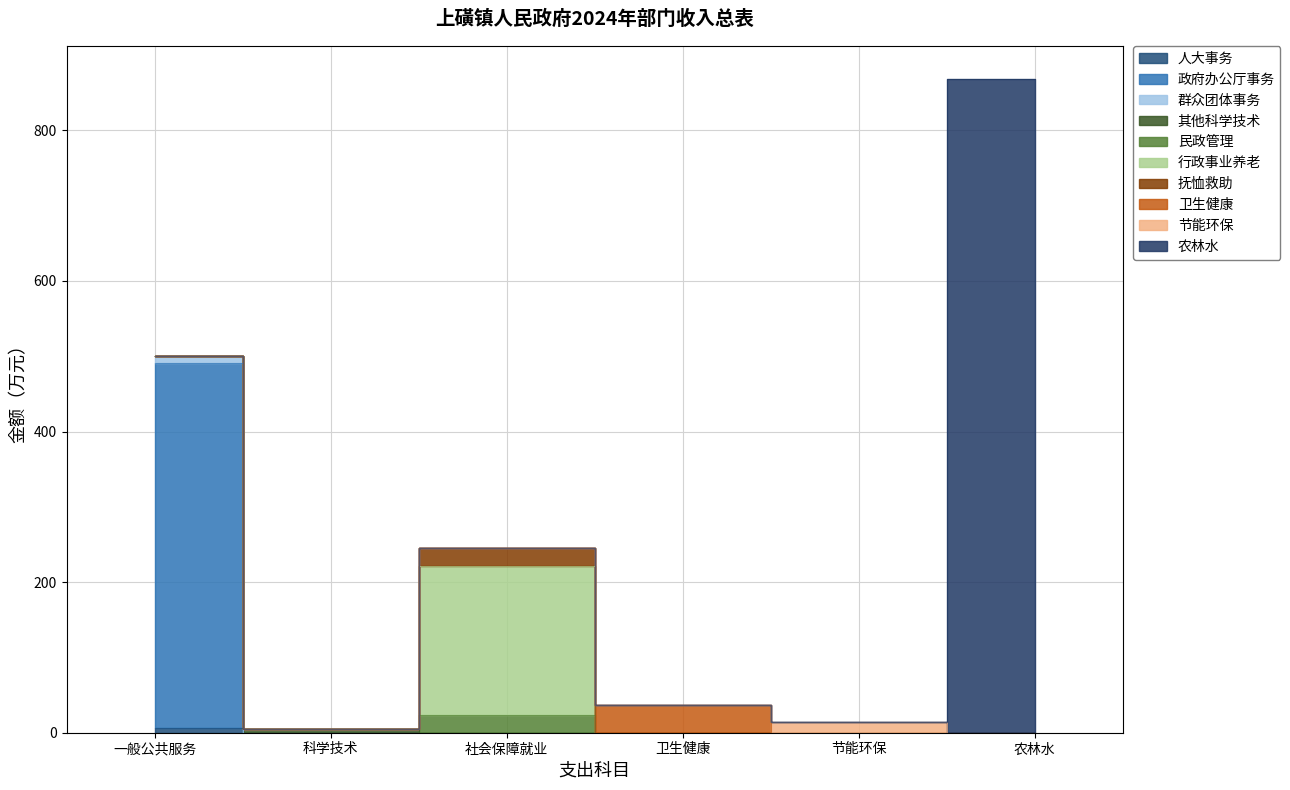

What is the difference between the maximum and minimum values?

863.9